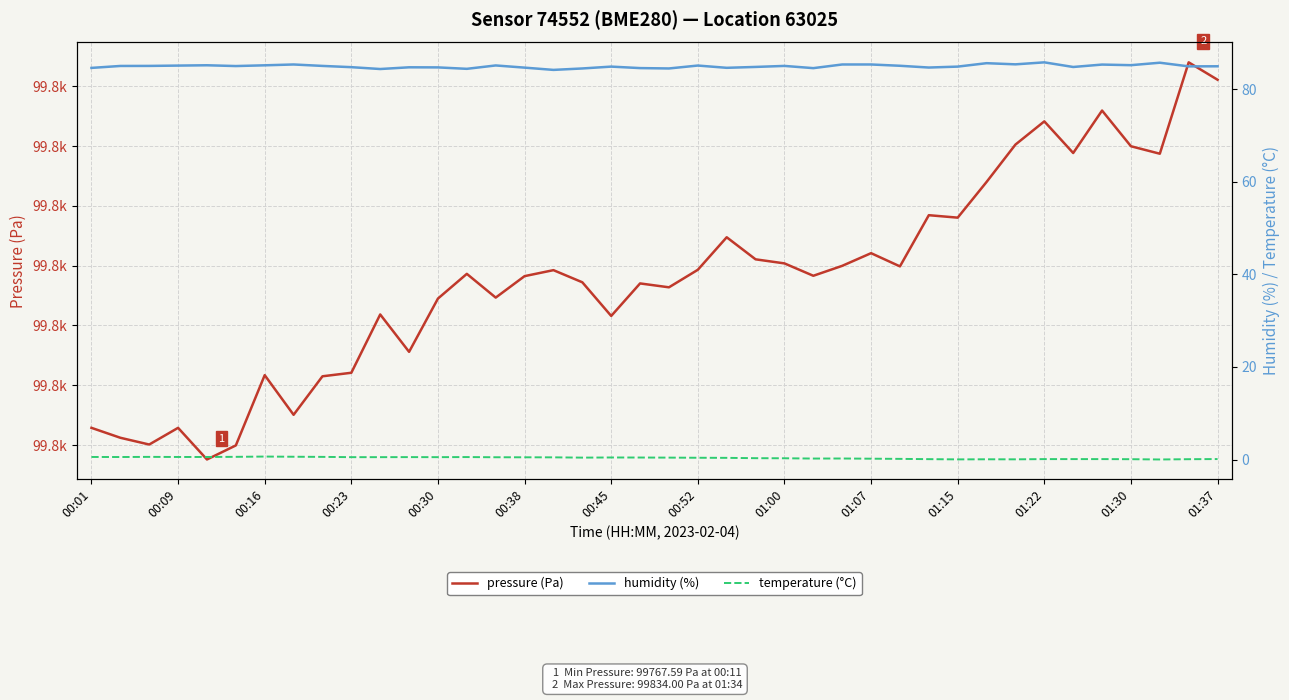

The humidity (%) series shows 85.0 at 00:09. True or false?

True